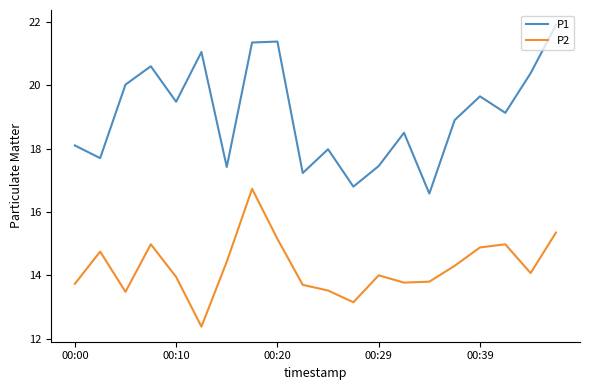

True or false: P1 and P2 intersect in this chart.

False